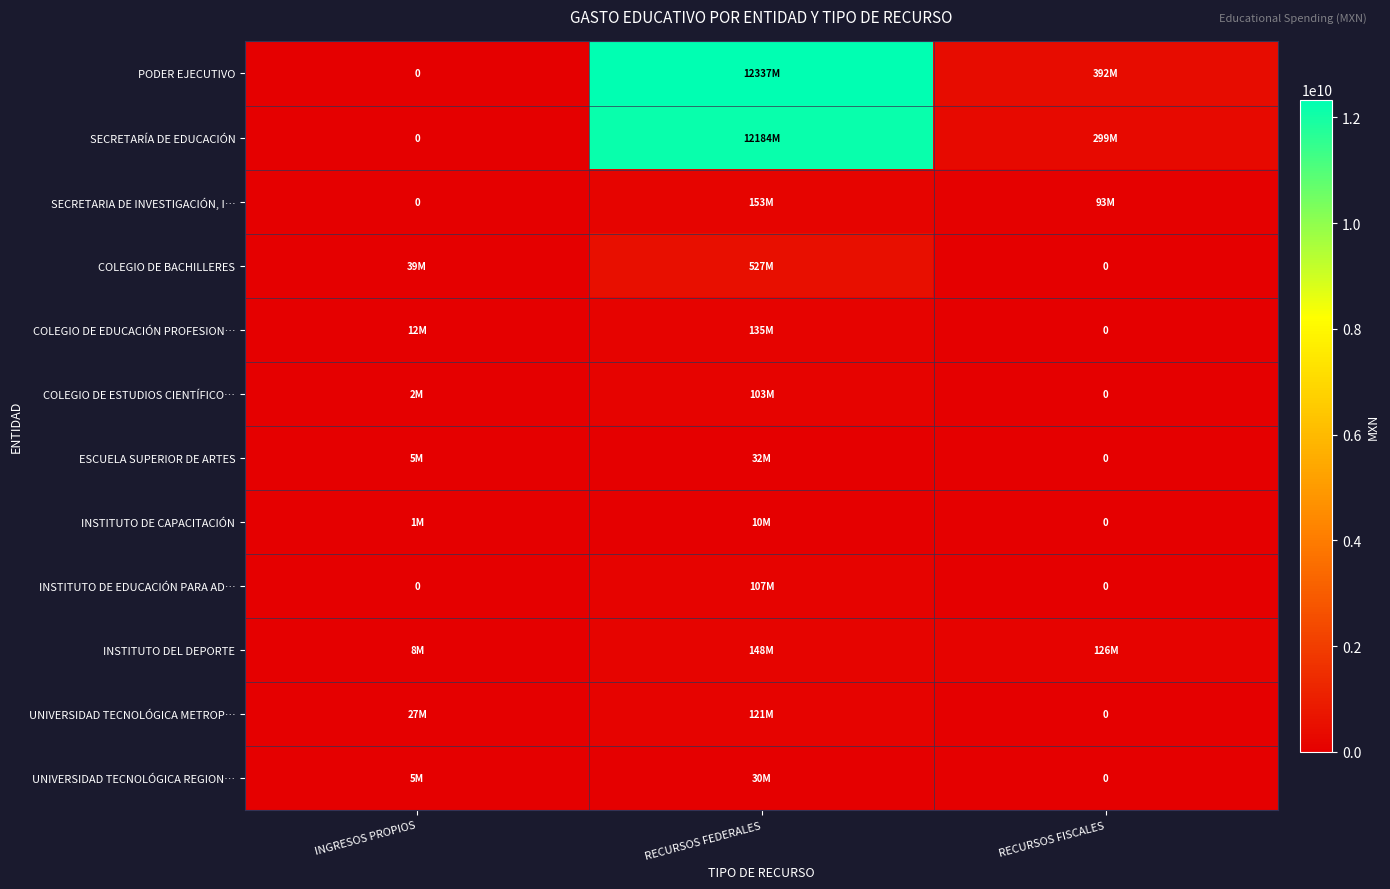

List the series in order of their peak value, highest first.

PODER EJECUTIVO, SECRETARÍA DE EDUCACIÓN, COLEGIO DE BACHILLERES, SECRETARIA DE INVESTIGACIÓN, I…, INSTITUTO DEL DEPORTE, COLEGIO DE EDUCACIÓN PROFESION…, UNIVERSIDAD TECNOLÓGICA METROP…, INSTITUTO DE EDUCACIÓN PARA AD…, COLEGIO DE ESTUDIOS CIENTÍFICO…, ESCUELA SUPERIOR DE ARTES, UNIVERSIDAD TECNOLÓGICA REGION…, INSTITUTO DE CAPACITACIÓN